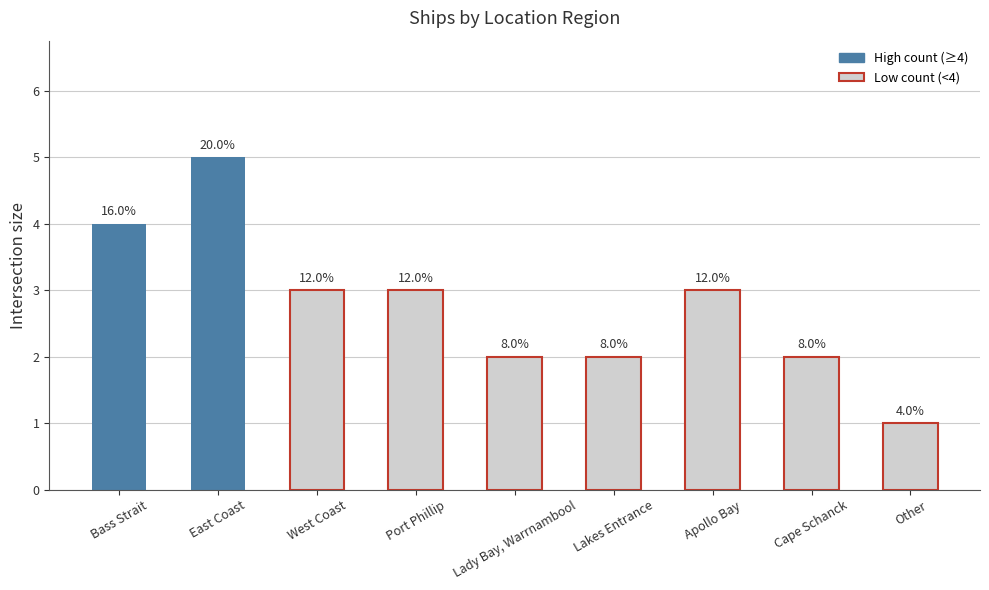

Rank the categories by value from lowest to highest.

Other, Lady Bay, Warrnambool, Lakes Entrance, Cape Schanck, West Coast, Port Phillip, Apollo Bay, Bass Strait, East Coast